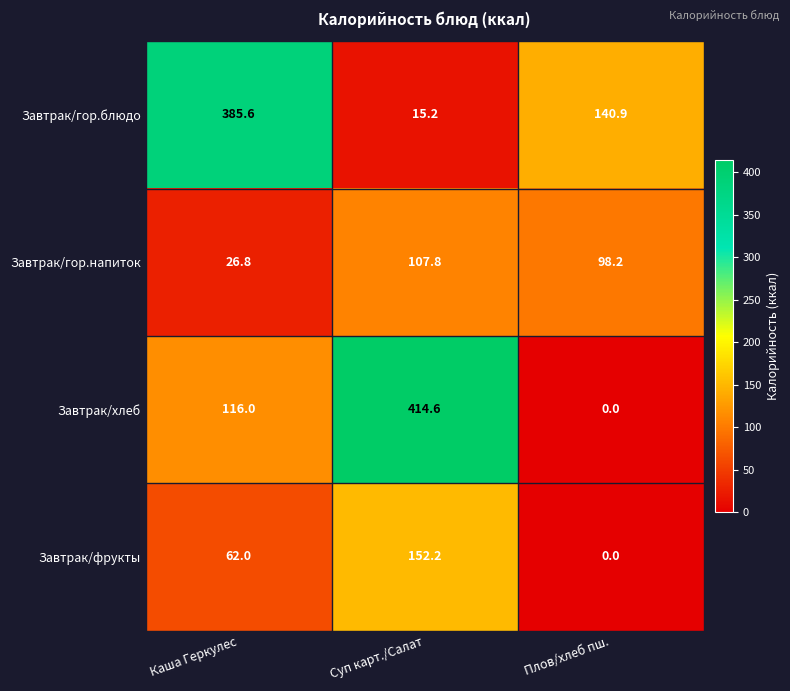

Reading left to right, what are all the values shown in this chart?

Завтрак/гор.блюдо: Каша Геркулес=385.6	Суп карт./Салат=15.2	Плов/хлеб пш.=140.9
Завтрак/гор.напиток: Каша Геркулес=26.8	Суп карт./Салат=107.8	Плов/хлеб пш.=98.2
Завтрак/хлеб: Каша Геркулес=116.0	Суп карт./Салат=414.6	Плов/хлеб пш.=0.0
Завтрак/фрукты: Каша Геркулес=62.0	Суп карт./Салат=152.2	Плов/хлеб пш.=0.0